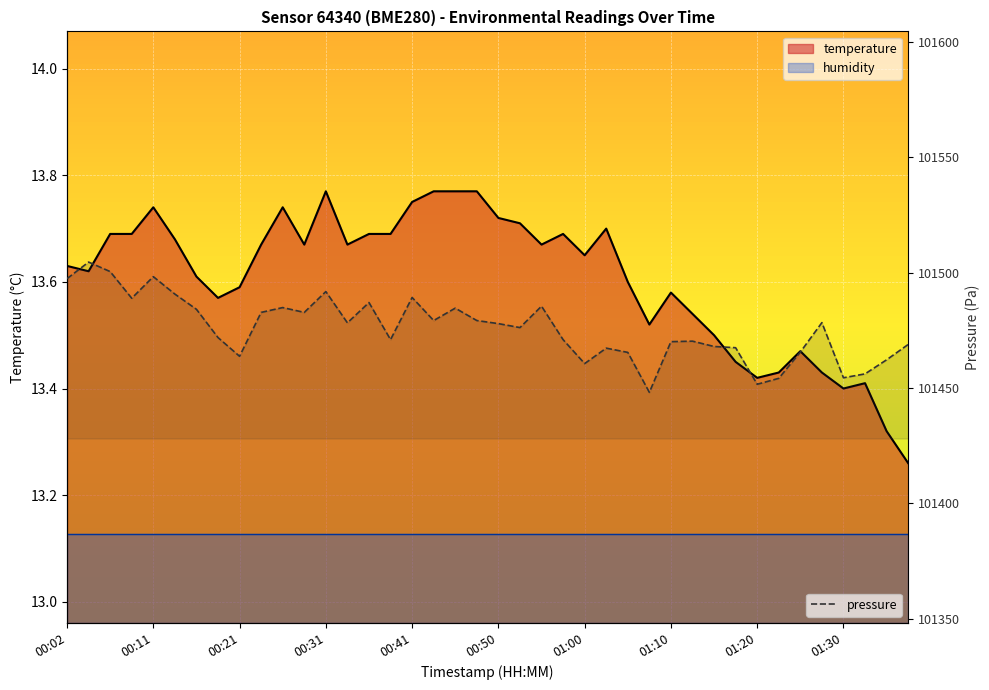

The value at 33 is 101454.2. True or false?

True